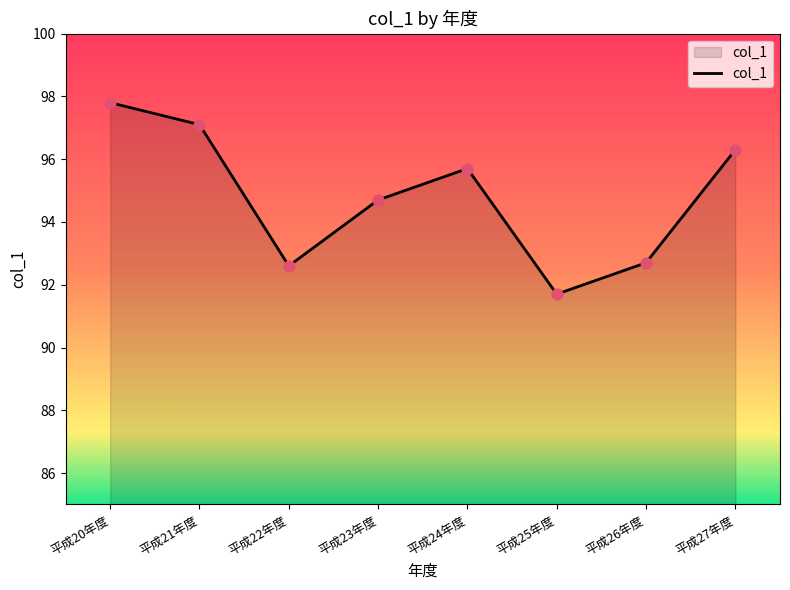

Between 平成25年度 and 平成23年度, which is larger?

平成23年度